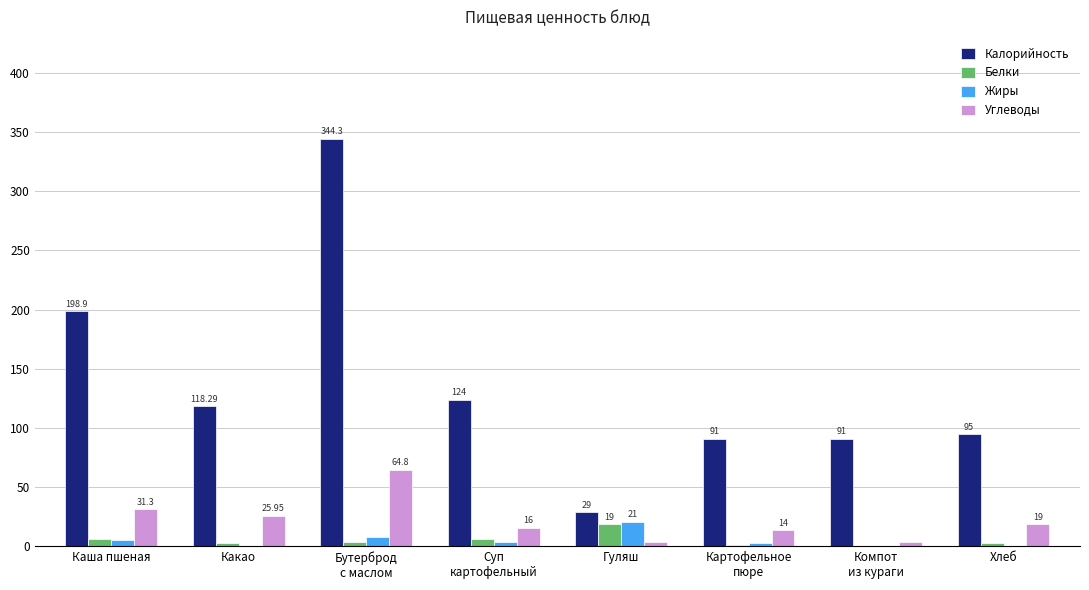

Which series has the largest total across all categories?

Калорийность